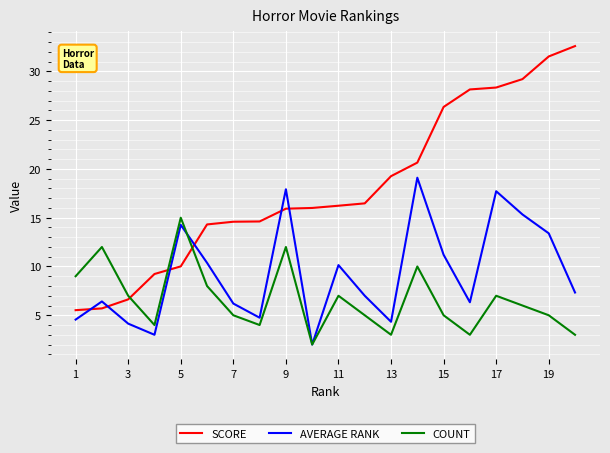

List the series in order of their peak value, lowest first.

COUNT, AVERAGE RANK, SCORE